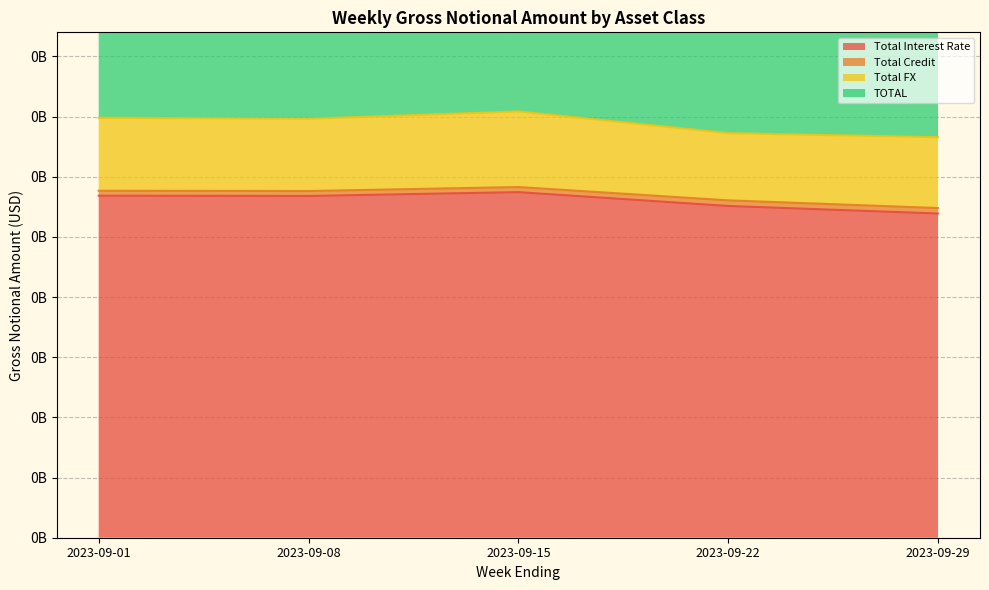

How many interior local peaks does the Total Interest Rate series have?

1